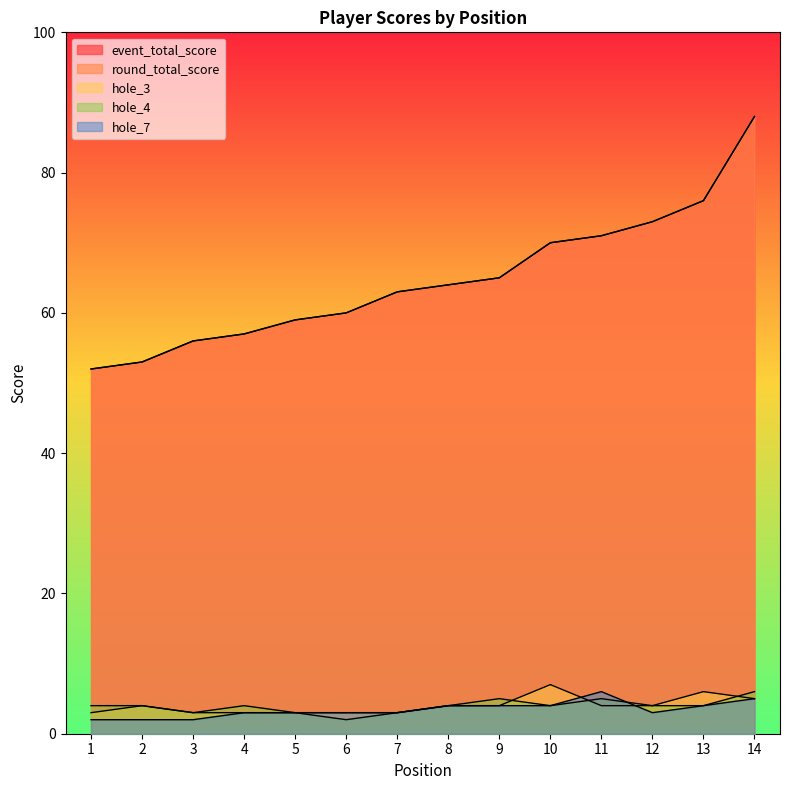

What is the approximate value of hole_3 at 12?

4